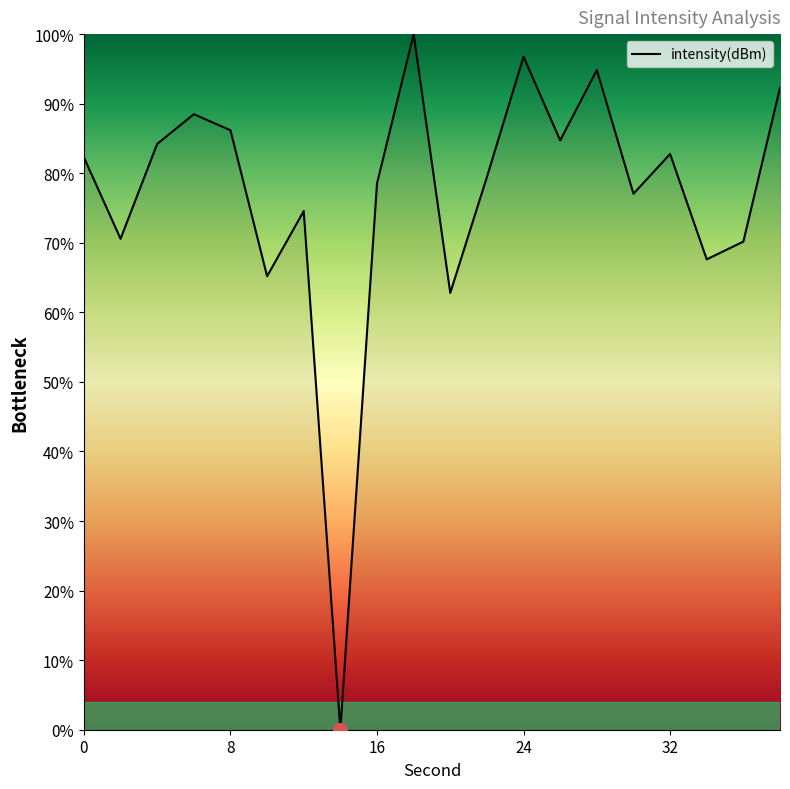

What is the greatest value displayed?

100.0